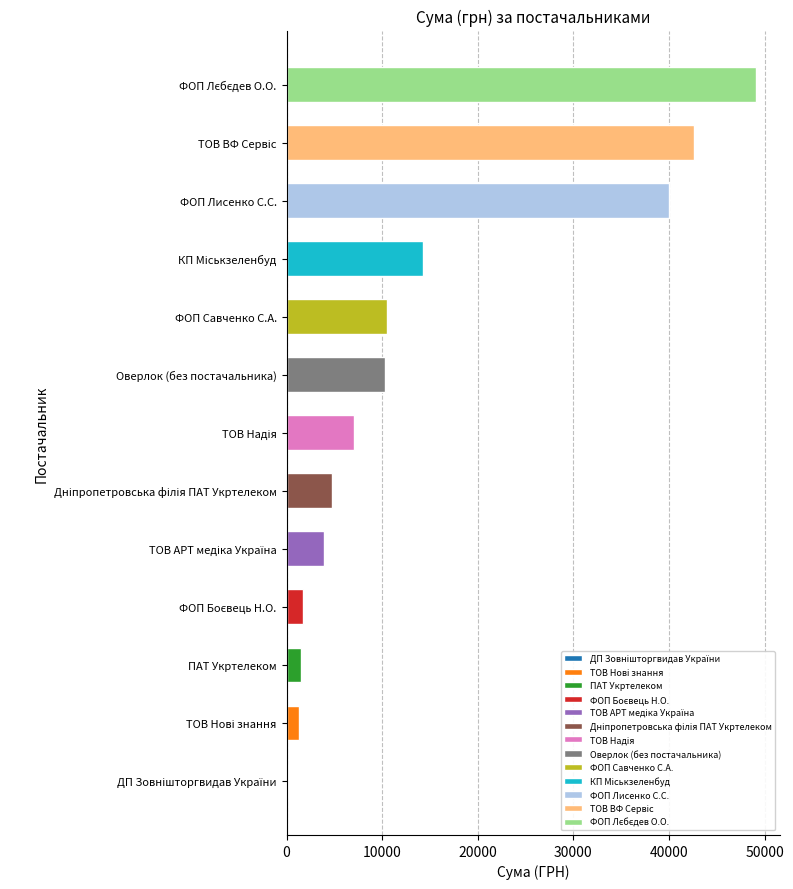

What is the approximate value at ФОП Савченко С.А.?

10460.0